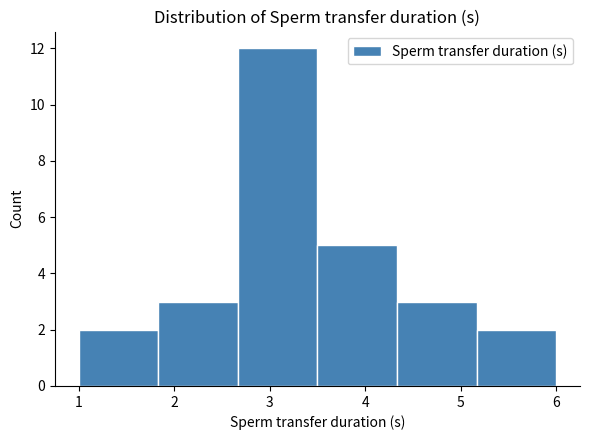

How tall is the bar that spans 4.3 to 5.2 on the x-axis? Neither the bar edges nor the heights are printed on the chart, so give them approximately, as read against the axes.

3